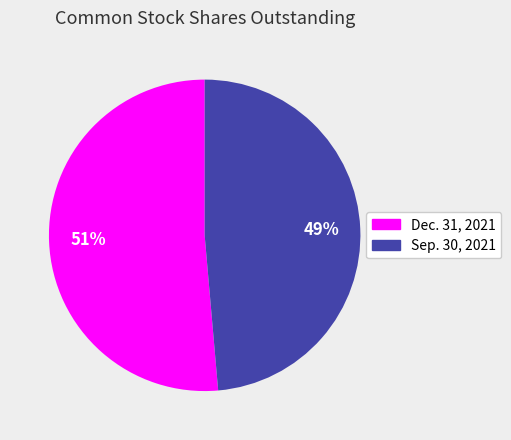

True or false: Sep. 30, 2021 accounts for 56% of the total.

False